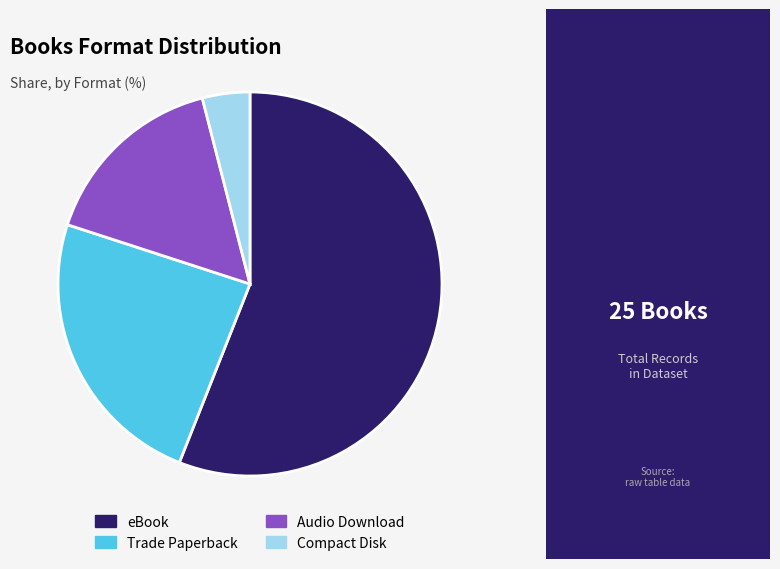

Is the sum of Audio Download and Compact Disk greater than half?

No